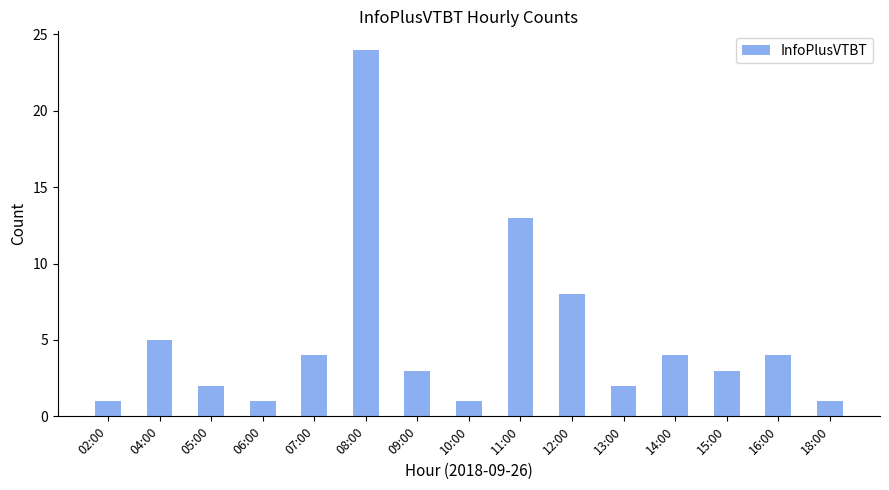

Is it true that the value at 02:00 is 1?

True